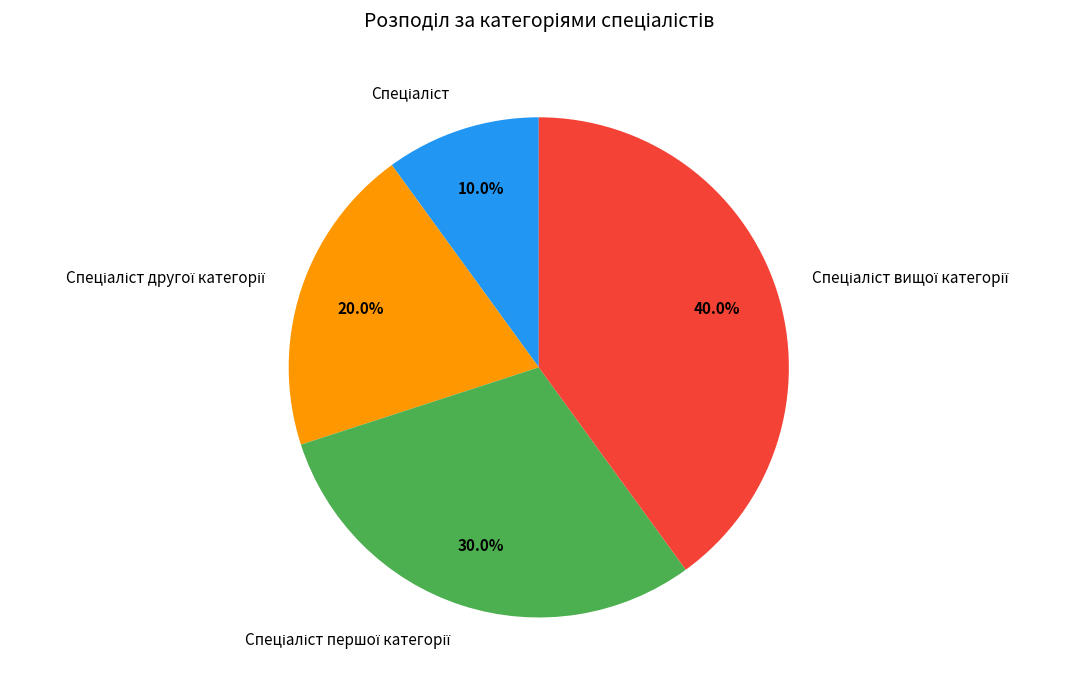

Does any single category account for the majority?

No